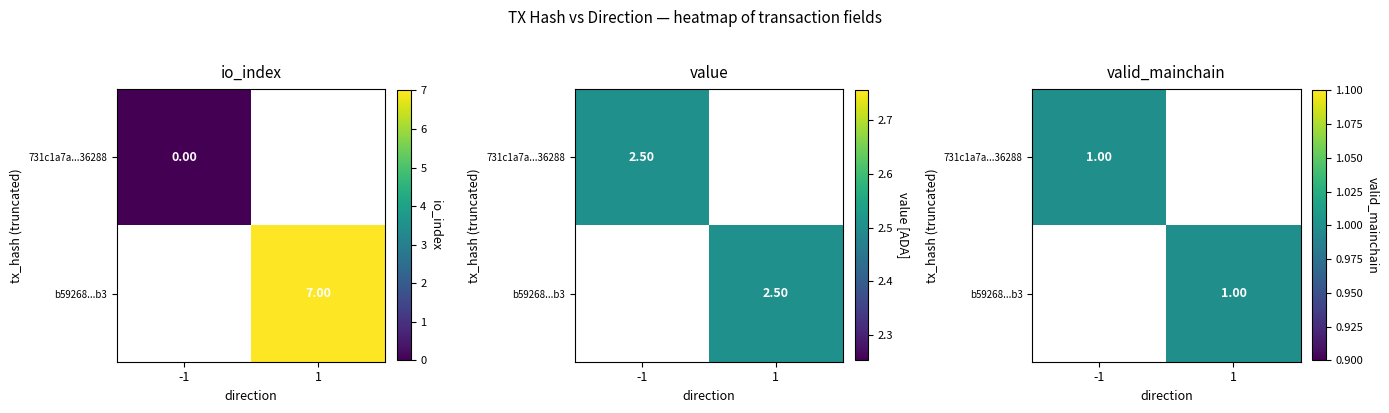

Count the number of data series in this chart.

2